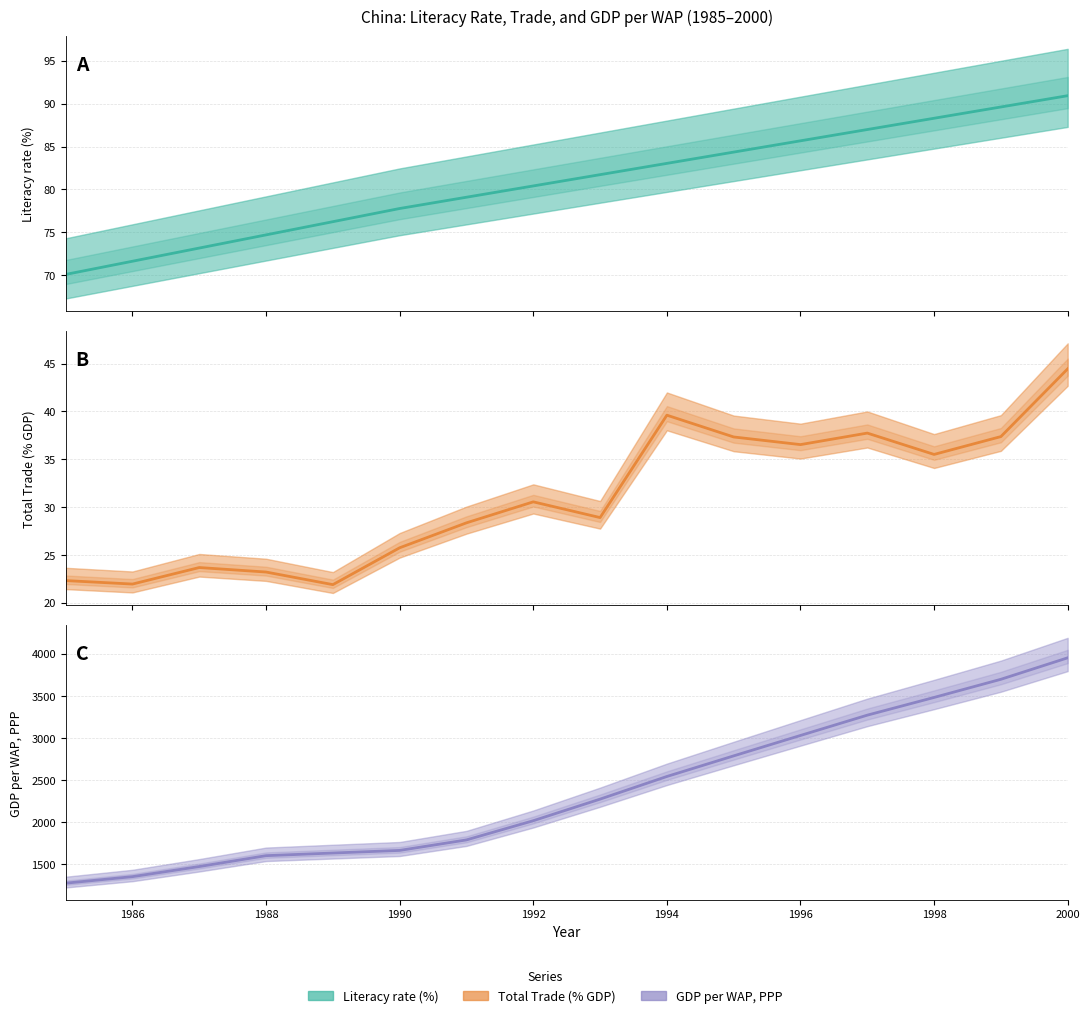

Is the value of GDP per WAP, PPP at 1995 greater than the value of Literacy rate (%) at 1996?

Yes